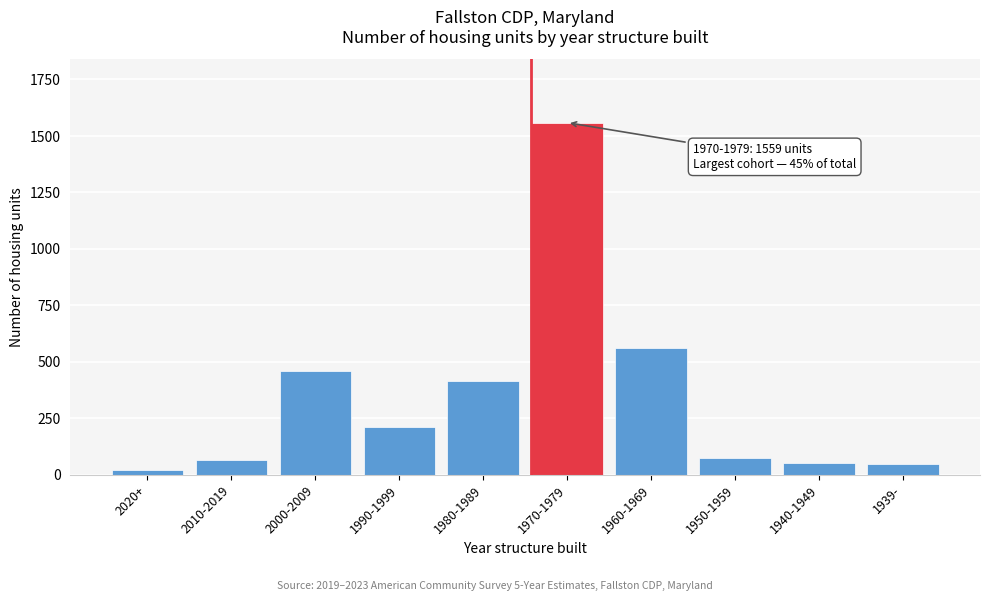

Approximately how many times larger is the value at 1960-1969 compared to 1950-1959?

7.7